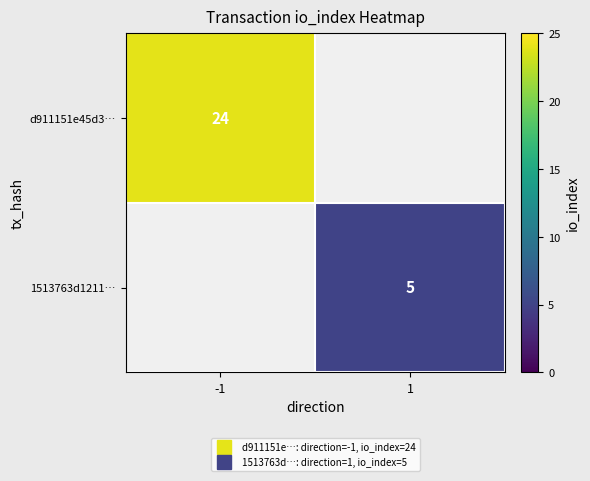

At which label does d911151e45d3… reach its minimum?

-1